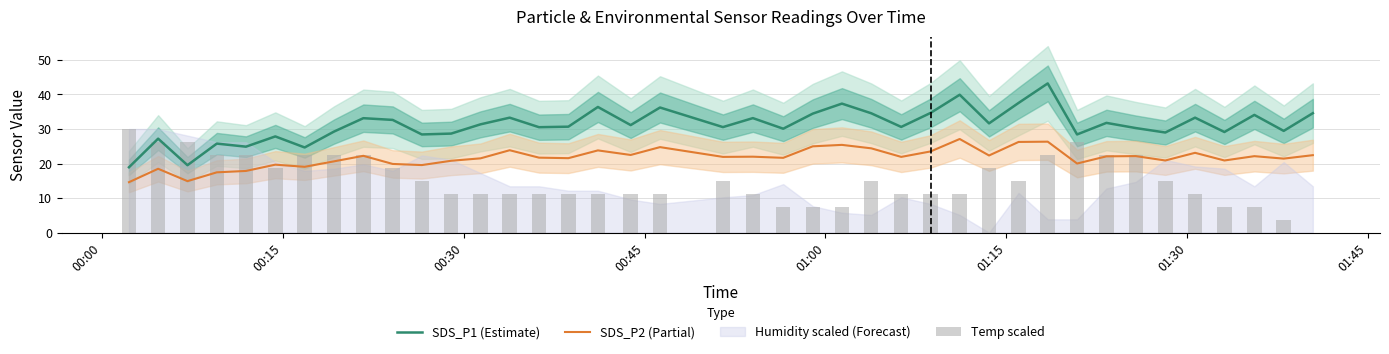

True or false: SDS_P2 (Partial) and SDS_P1 (Estimate) intersect in this chart.

False